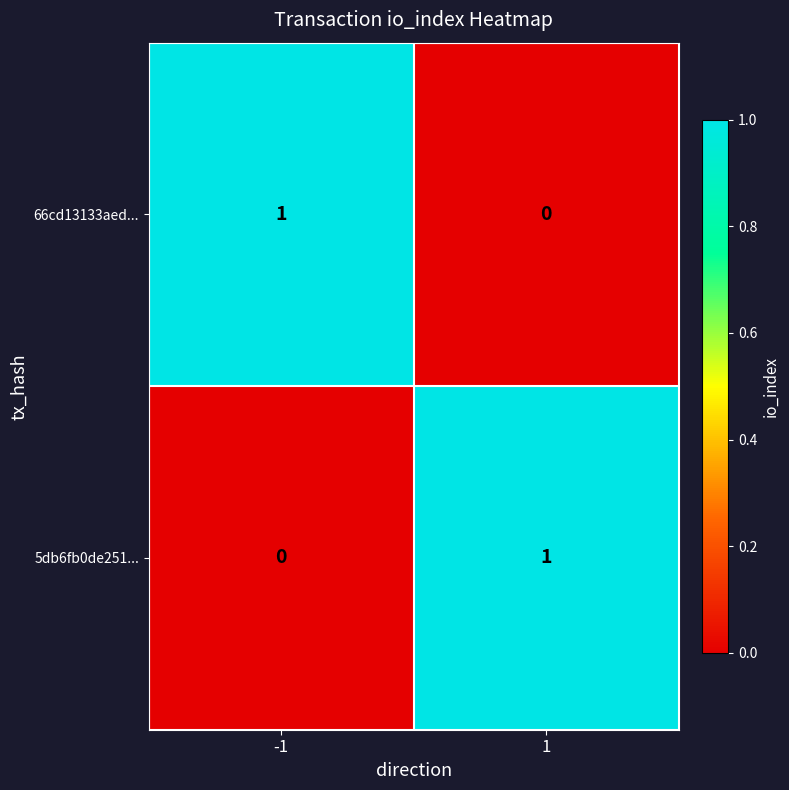

Rank the categories by 66cd13133aed... value from highest to lowest.

-1, 1